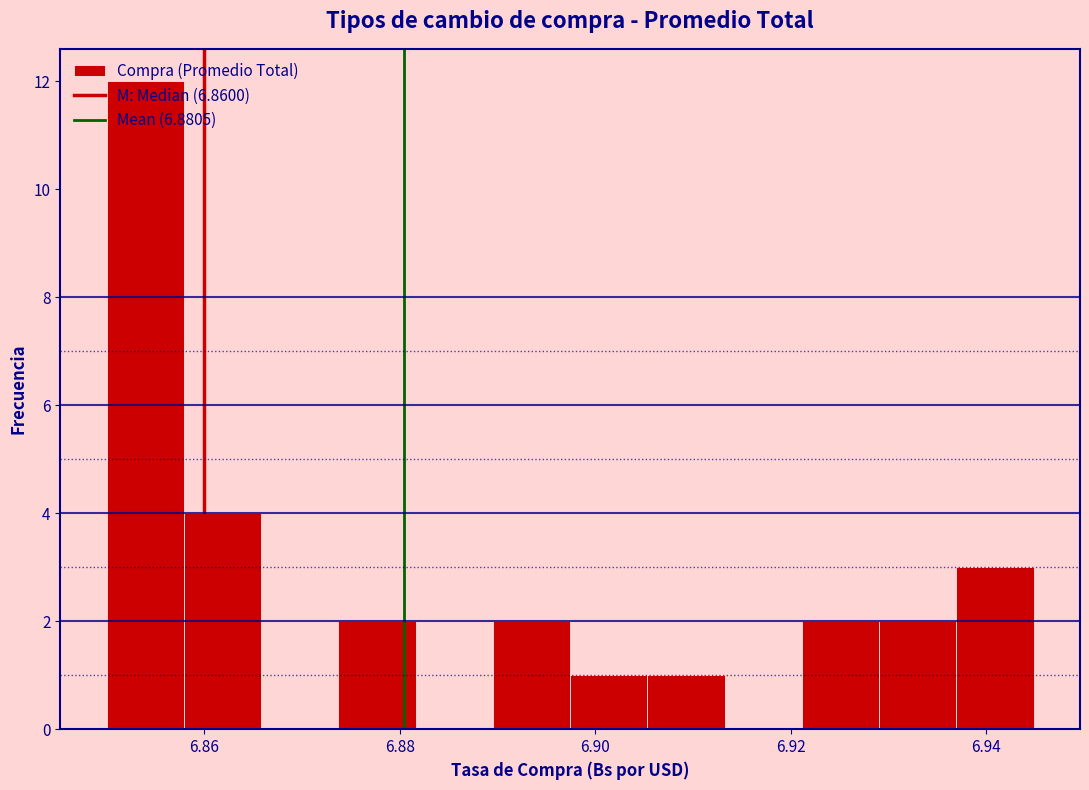

Read against the x-axis, roughly where is the centre of the tallest bar?

6.854